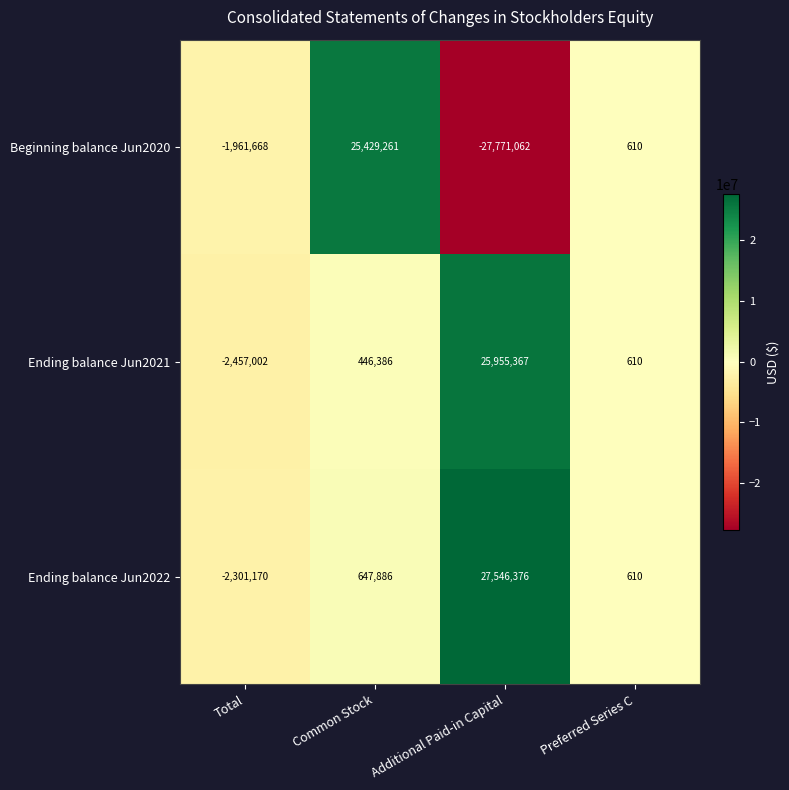

Is the value of Beginning balance Jun2020 at Total greater than the value of Ending balance Jun2022 at Additional Paid-in Capital?

No